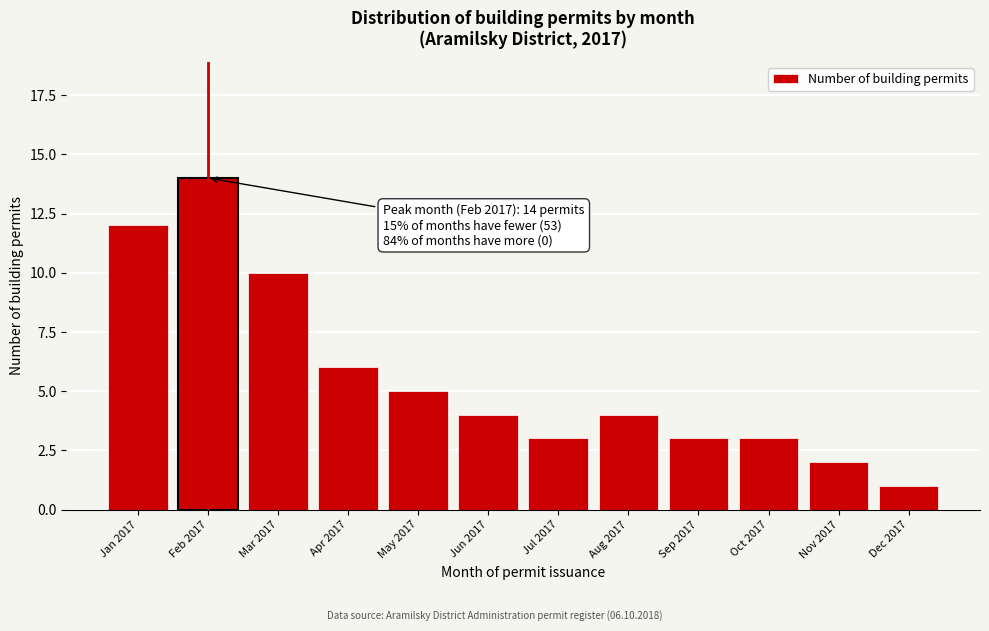

Reading right to left, what are all the values shown in this chart?

Dec 2017=1	Nov 2017=2	Oct 2017=3	Sep 2017=3	Aug 2017=4	Jul 2017=3	Jun 2017=4	May 2017=5	Apr 2017=6	Mar 2017=10	Feb 2017=14	Jan 2017=12